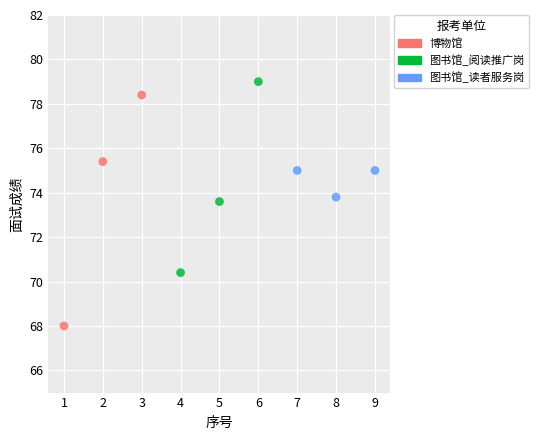

Which series reaches the maximum Y coordinate?

图书馆_阅读推广岗